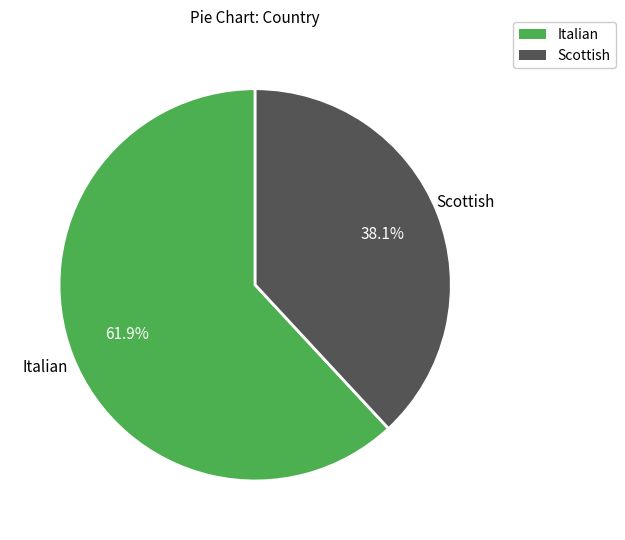

To the nearest percent, what is the difference between the largest and smallest slice percentages?

24%